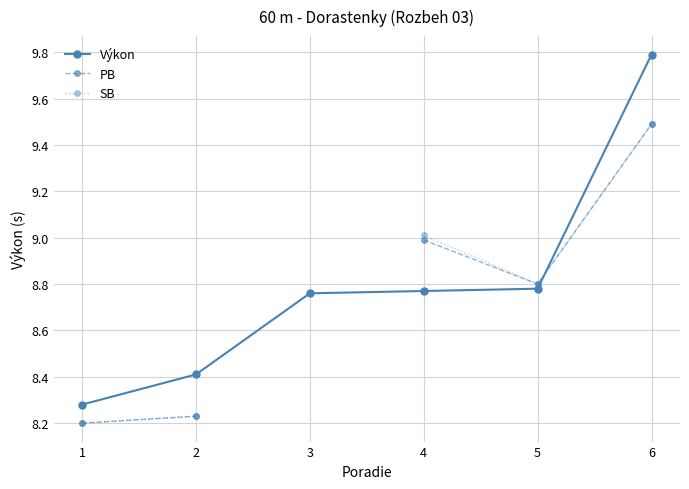

How many series are shown in this chart?

3